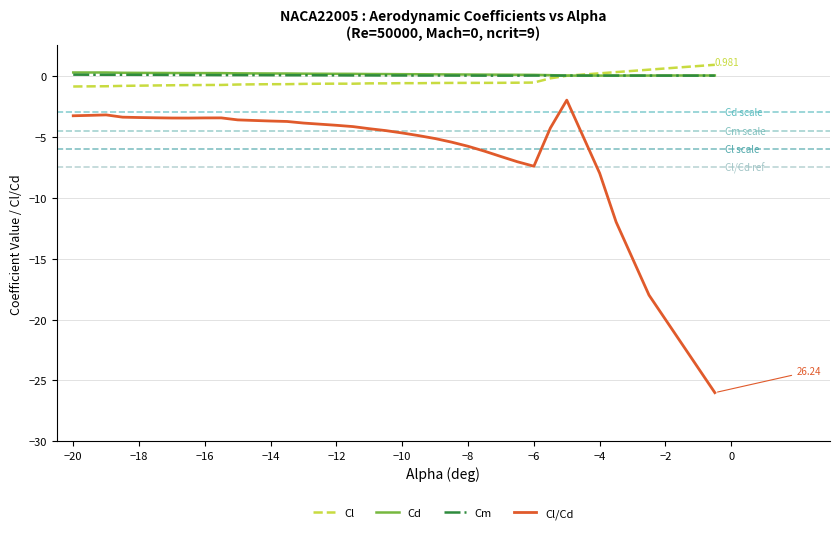

True or false: Cl and Cd intersect in this chart.

True